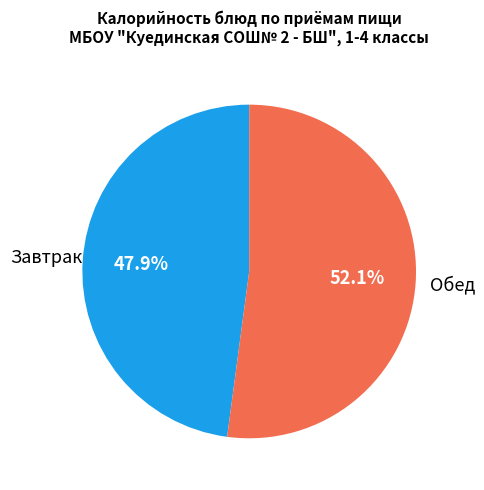

What portion of the pie excludes Завтрак?

52.1%